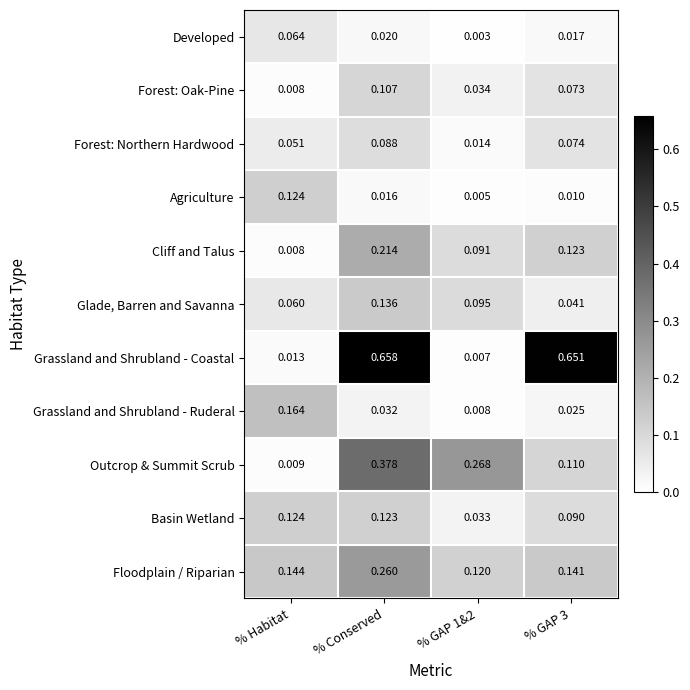

Between % Conserved and % GAP 1&2, which series saw the biggest shift?

Grassland and Shrubland - Coastal